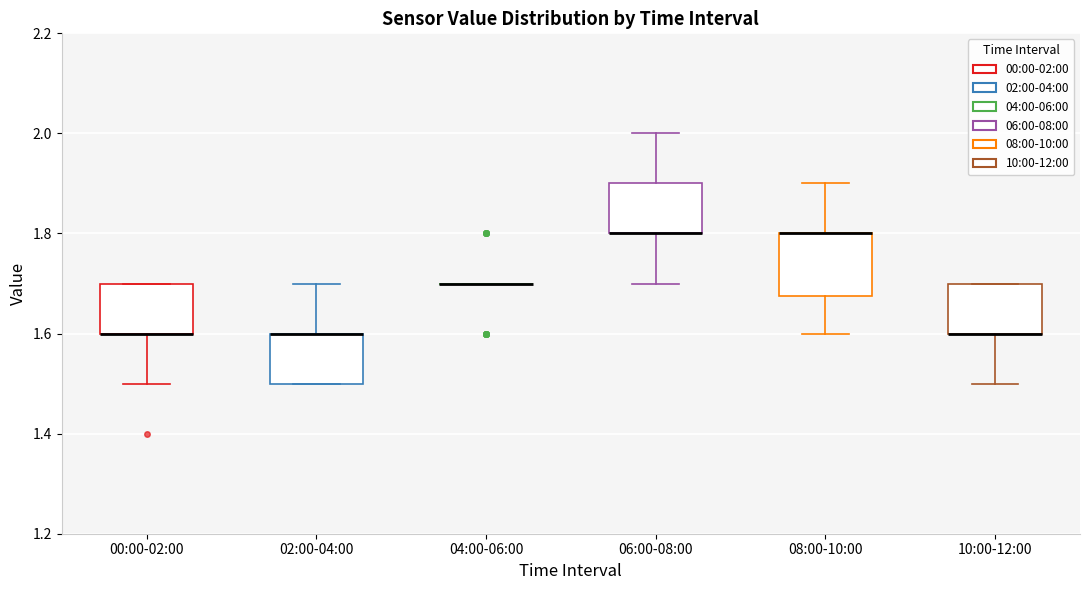

Where is the upper edge of the box for 00:00-02:00 on the y-axis? The values are not printed on the chart, so give them approximately, as read against the axis.

1.70